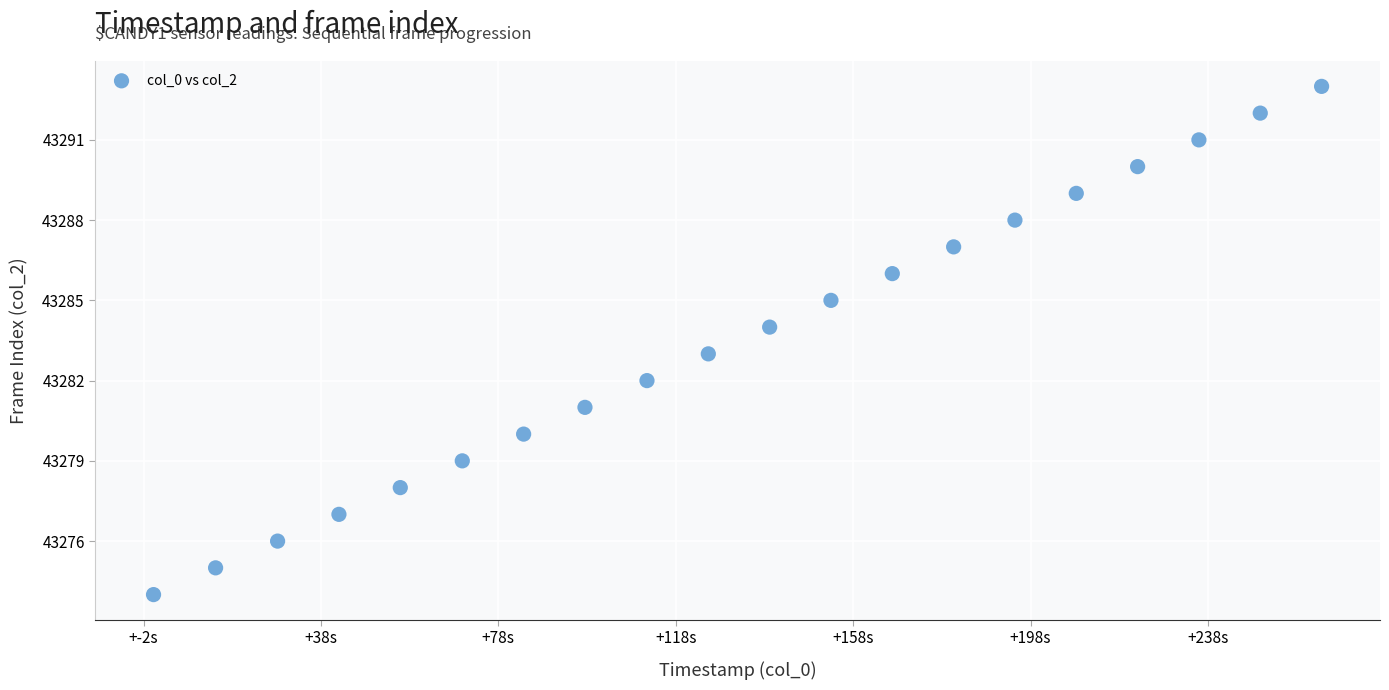

What is the range of Y values (max minus min)?

19